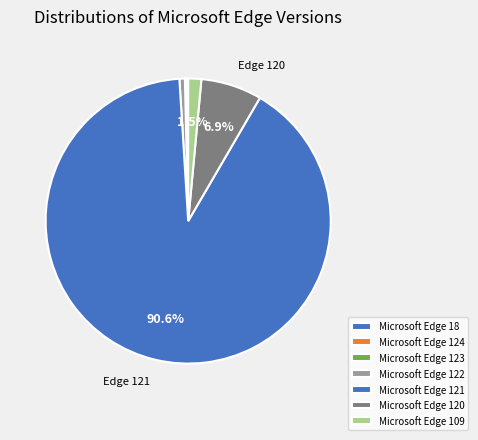

Between Microsoft Edge 120 and Microsoft Edge 124, which is larger?

Microsoft Edge 120